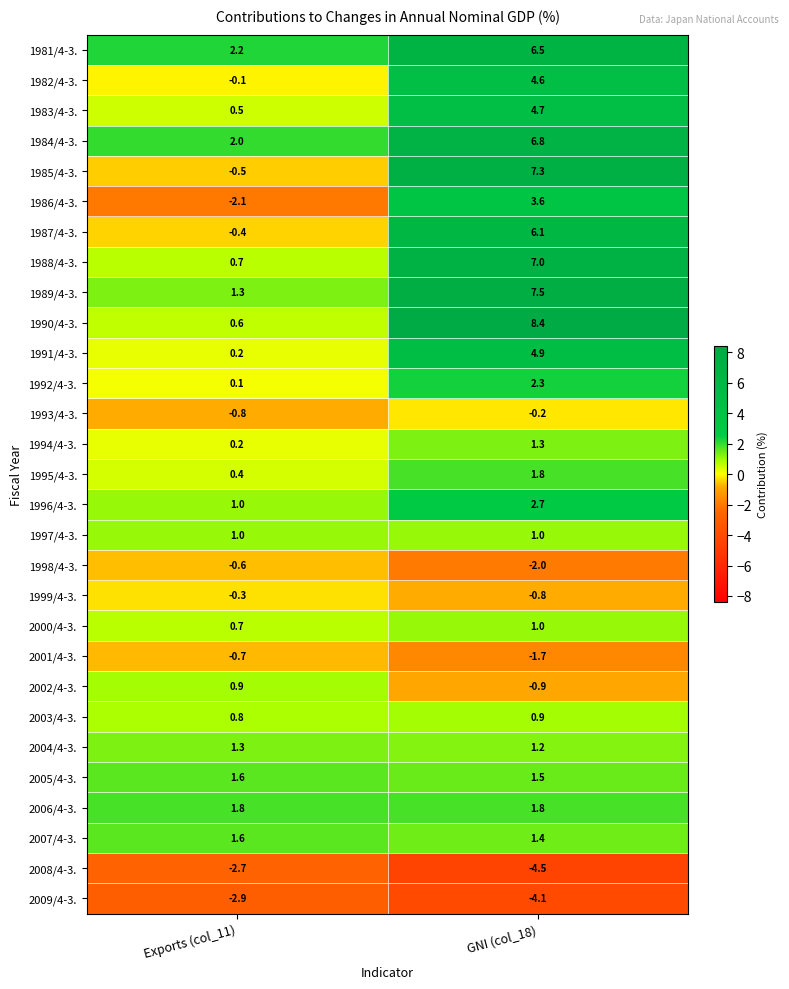

What is the minimum value for 1993/4-3.?

-0.8